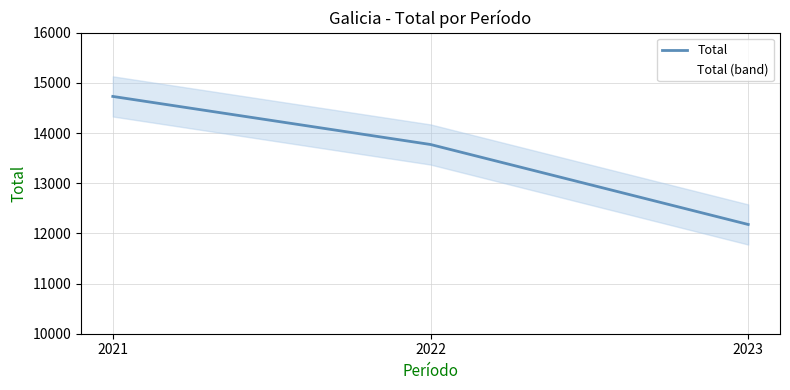

What is the value of the 1st point from the left?

14729